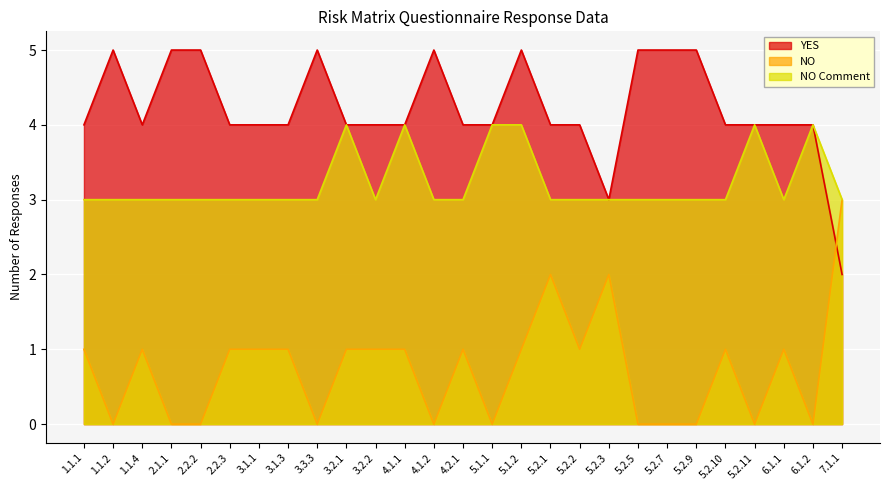

Is it true that YES equals 4 at 6.1.1?

True